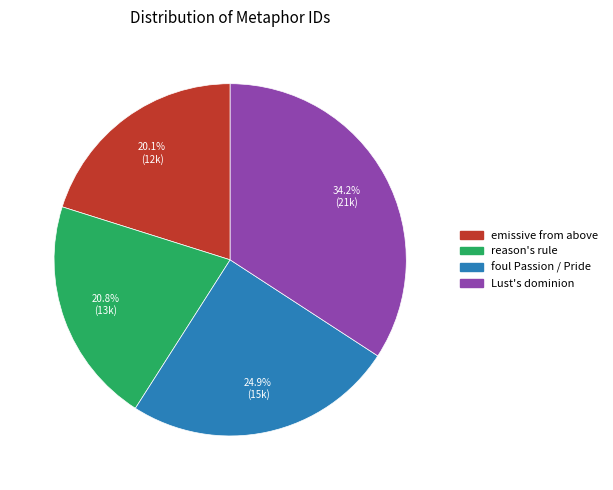

Is there any slice that represents more than half of the pie?

No